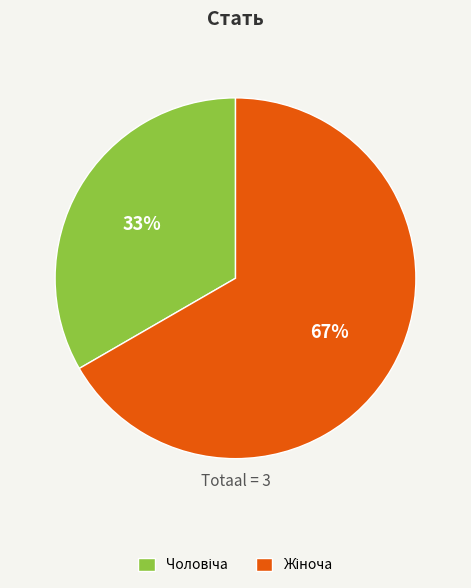

To the nearest percent, what is the average slice percentage?

50%